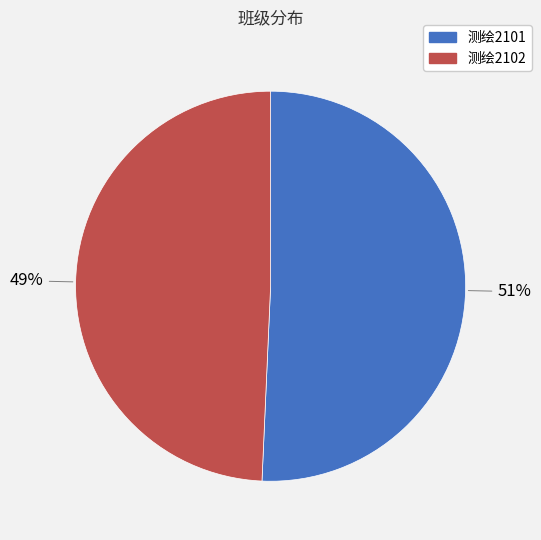

Which slice is the largest?

测绘2101